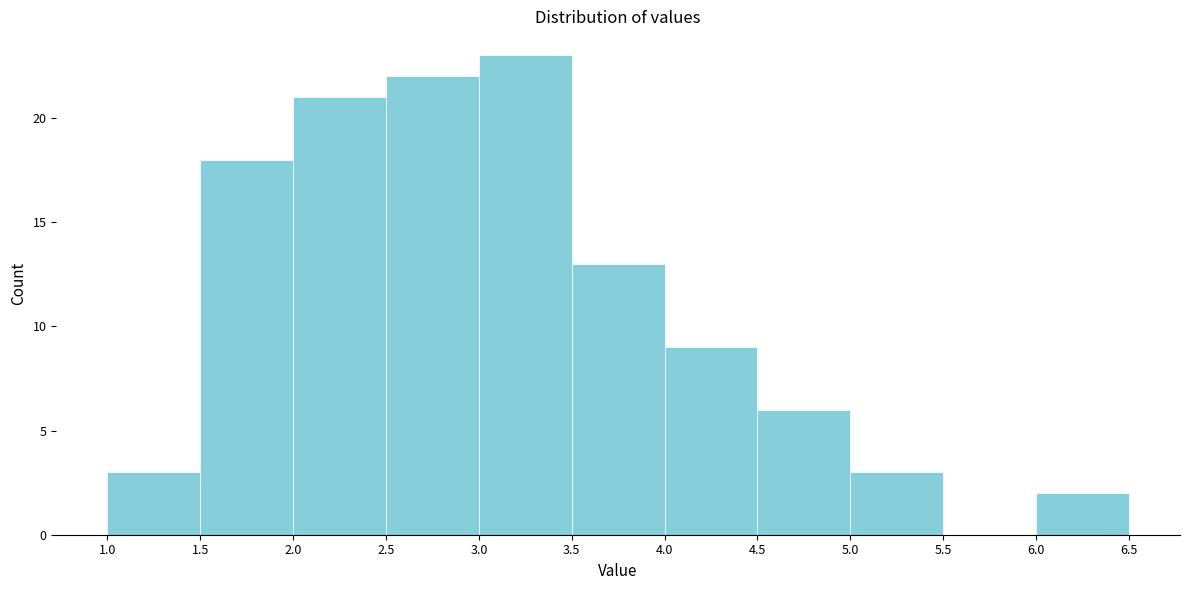

What is the height of the bar covering 5.0 to 5.5 on the x-axis? The values are not printed on the chart, so give them approximately, as read against the axis.

3